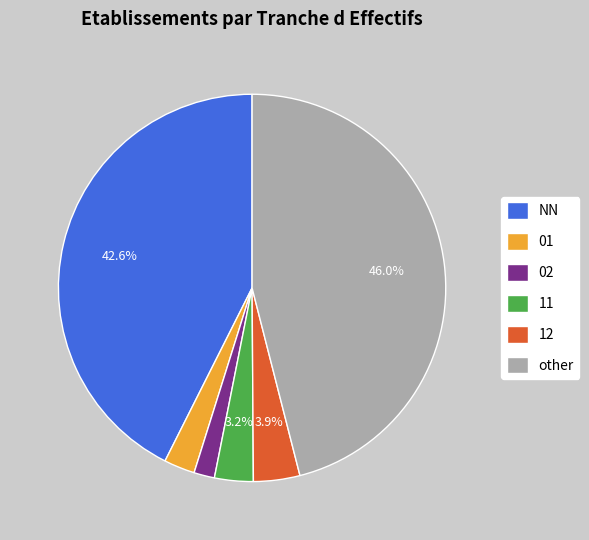

Which category has the biggest portion of the pie?

other